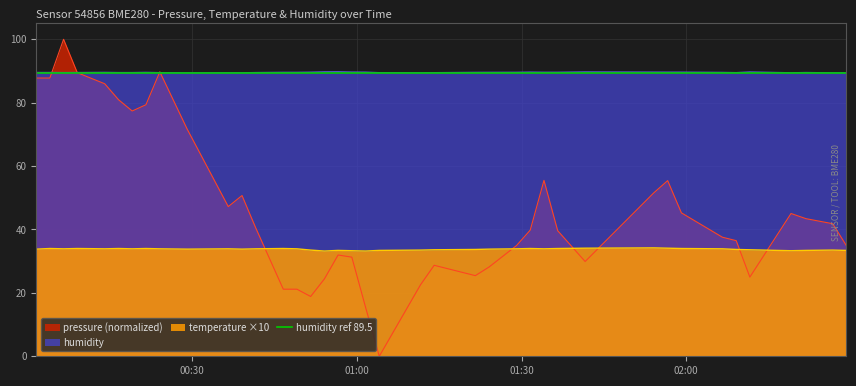

True or false: temperature has more than 1 interior local peaks.

True